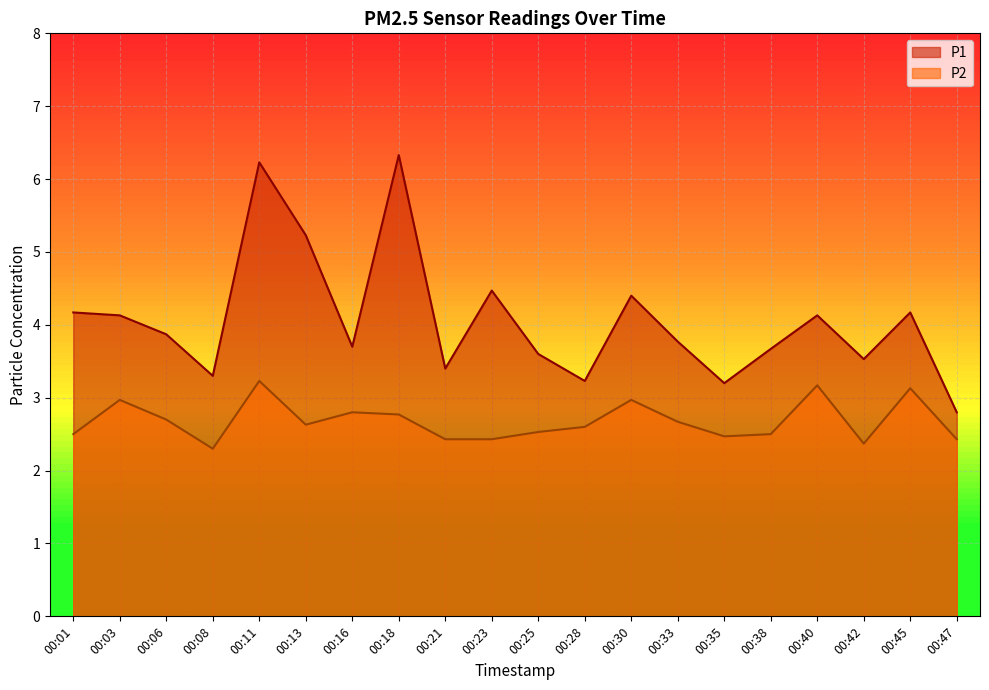

Between 00:01 and 00:35, which series saw the biggest shift?

P1